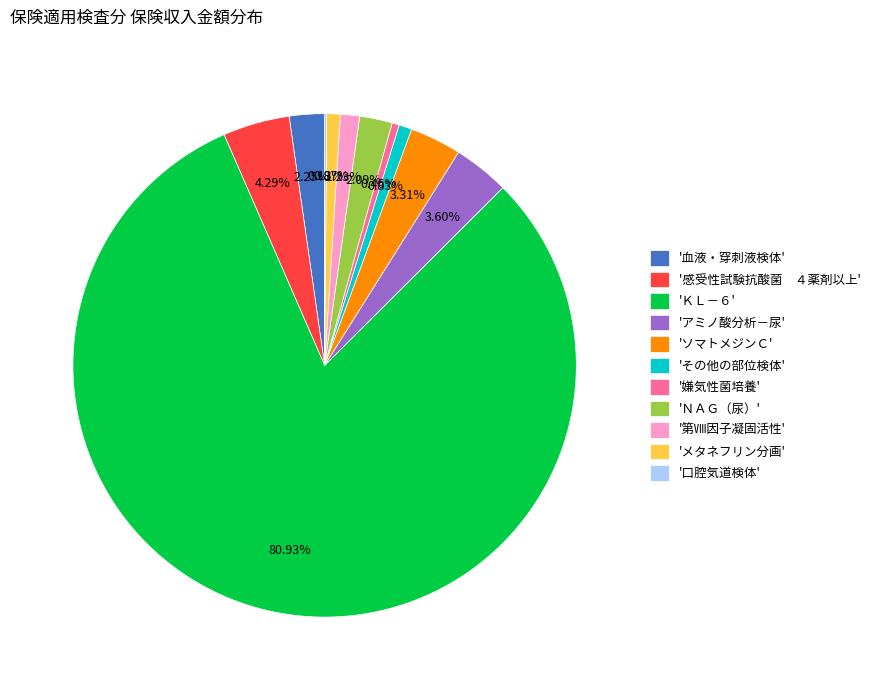

What is the ratio of the value at 'メタネフリン分画' to the value at '第Ⅷ因子凝固活性'?

0.7